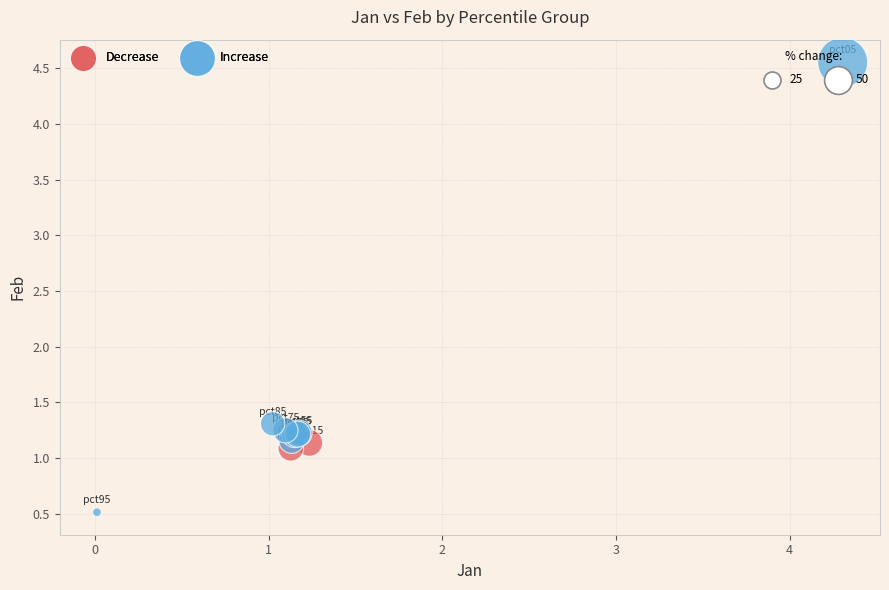

Which series contains the lowest Y value?

Increase